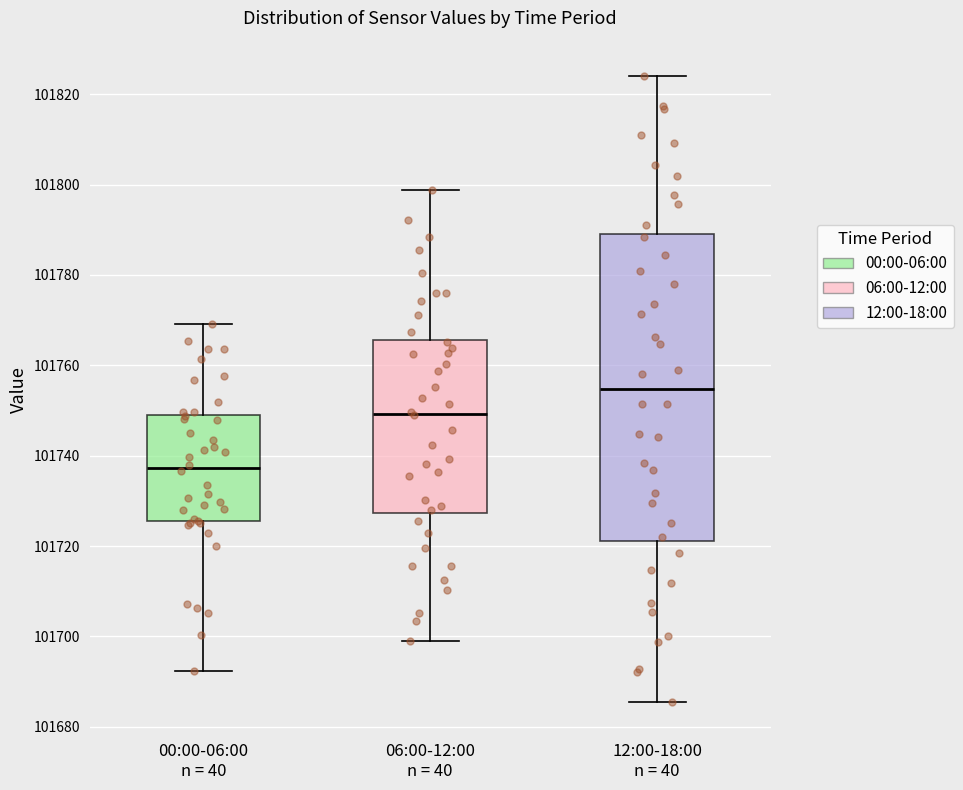

Where is the upper edge of the box for 12:00-18:00 n = 40 on the y-axis? The values are not printed on the chart, so give them approximately, as read against the axis.

101790